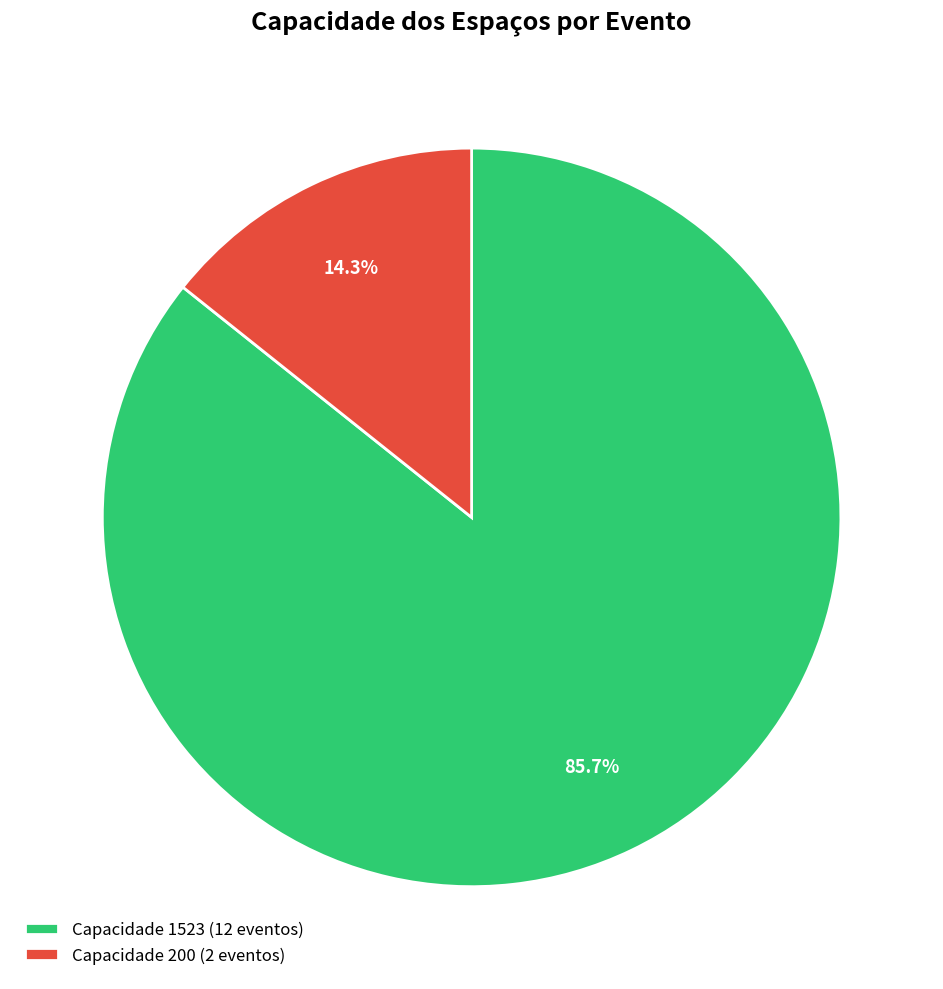

Which category has the biggest portion of the pie?

Capacidade 1523 (12 eventos)